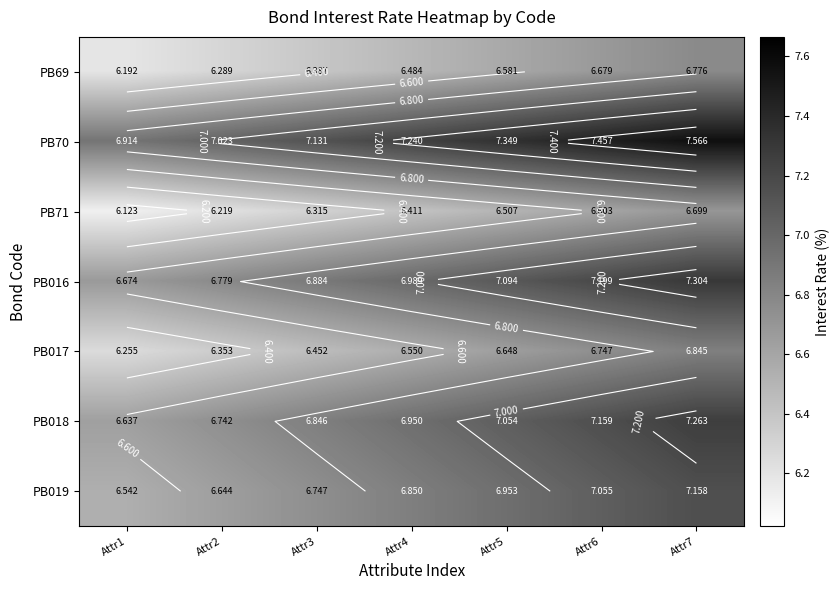

List the series in order of their peak value, lowest first.

PB71, PB69, PB017, PB019, PB018, PB016, PB70